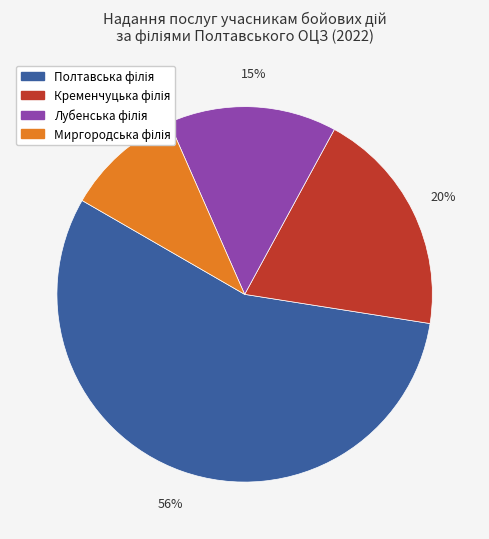

Is there a majority slice in this chart?

Yes